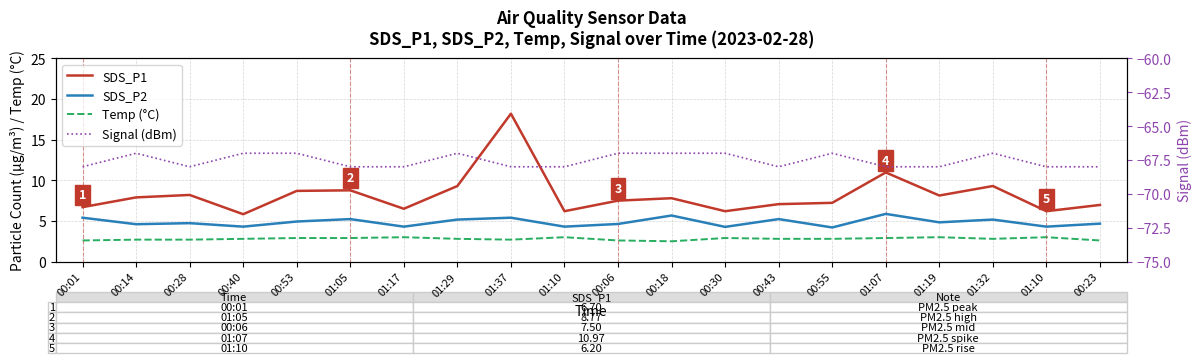

What is the value of the SDS_P2 point at the 3rd from the left?

4.7